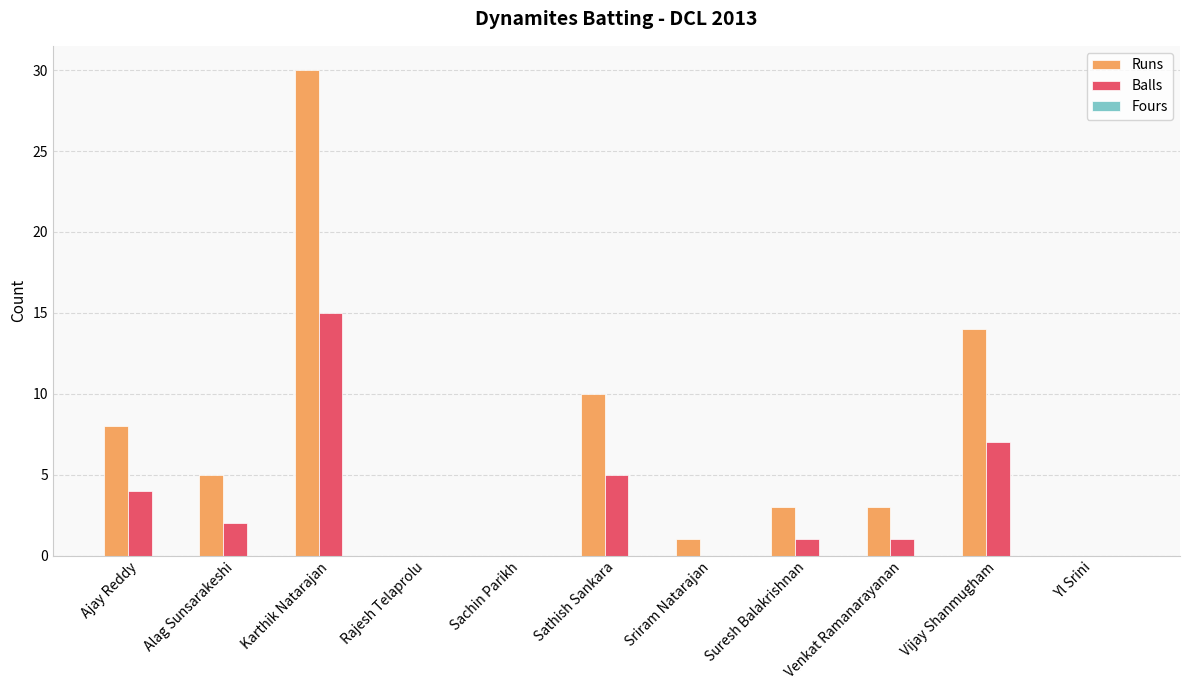

Which series has the largest total across all categories?

Runs